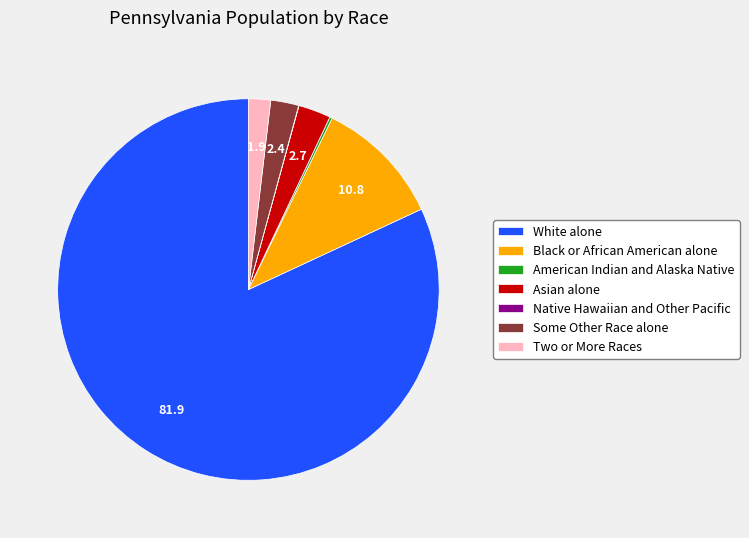

What is the majority slice?

White alone